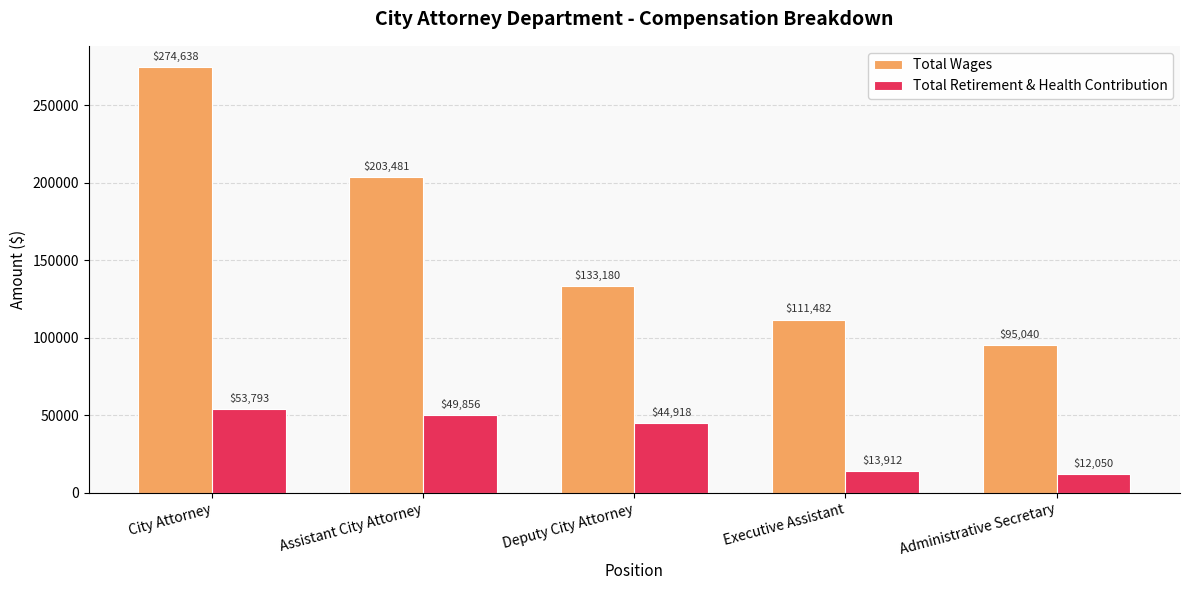

What is the sum of the Total Retirement & Health Contribution values at Assistant City Attorney and Executive Assistant?

63768